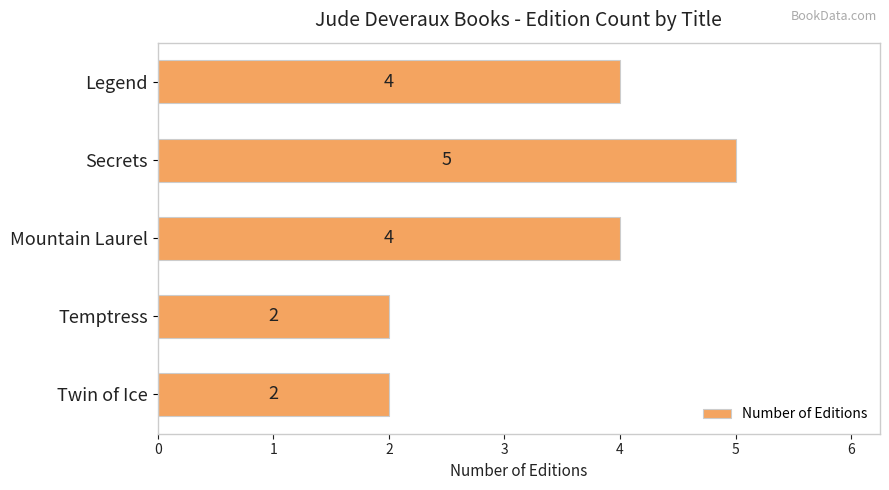

Count the number of categories in the chart.

5